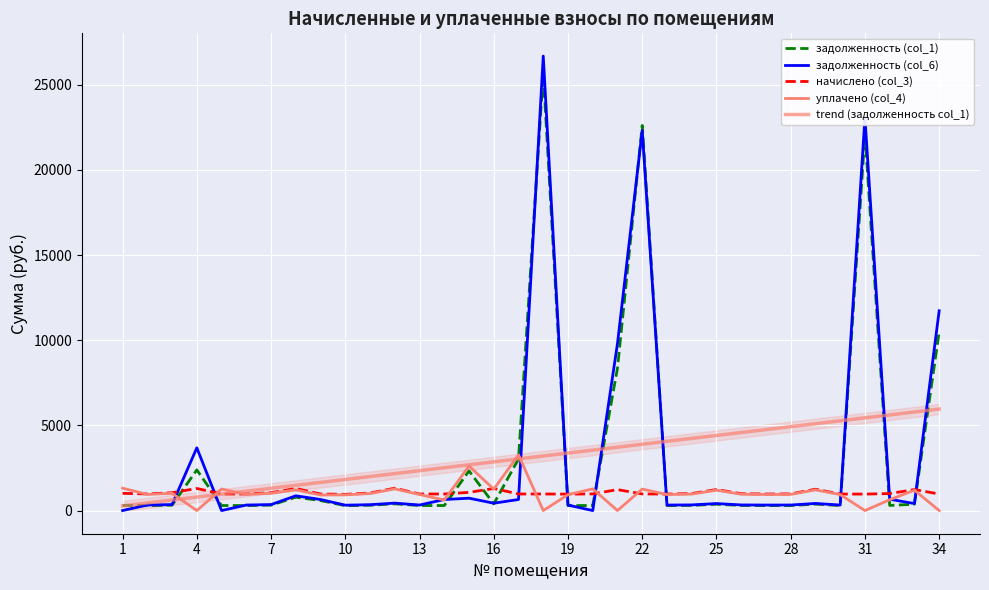

What is the difference between the начислено (col_3) values at 19 and 22?

11.0